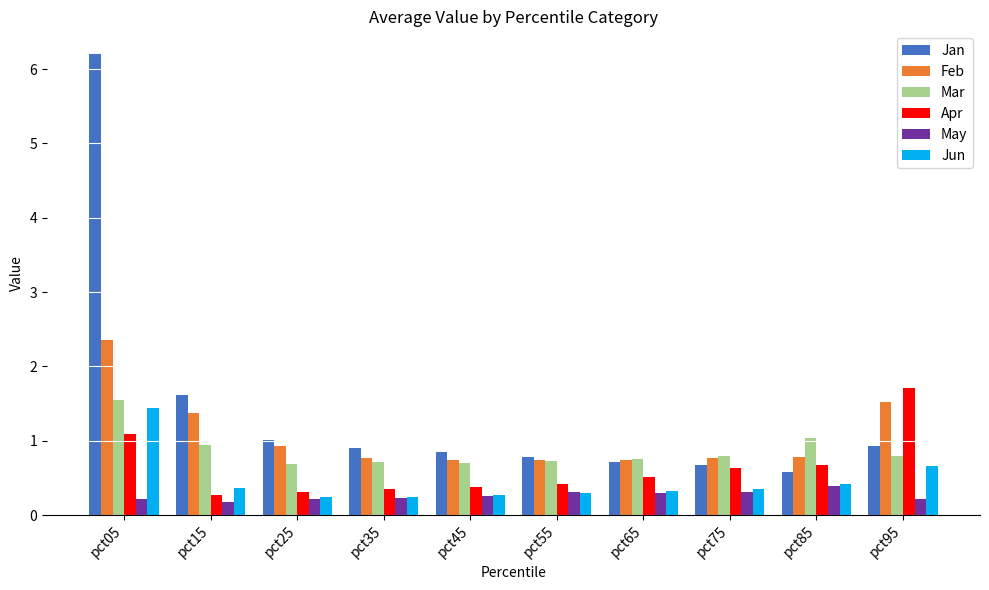

At which category is the sum across all series the highest?

pct05